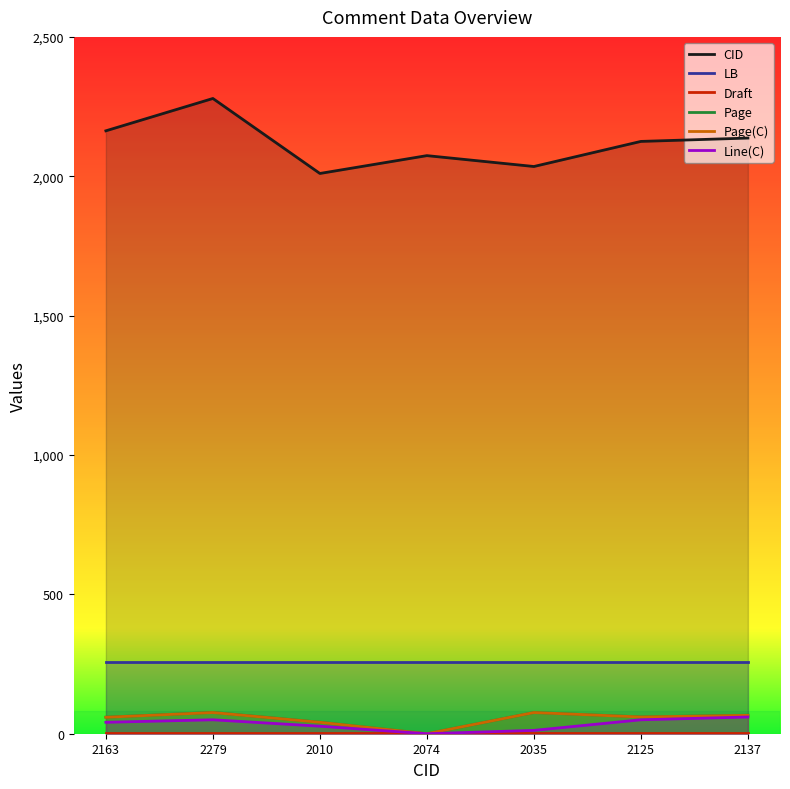

Which series has the widest spread of values?

CID